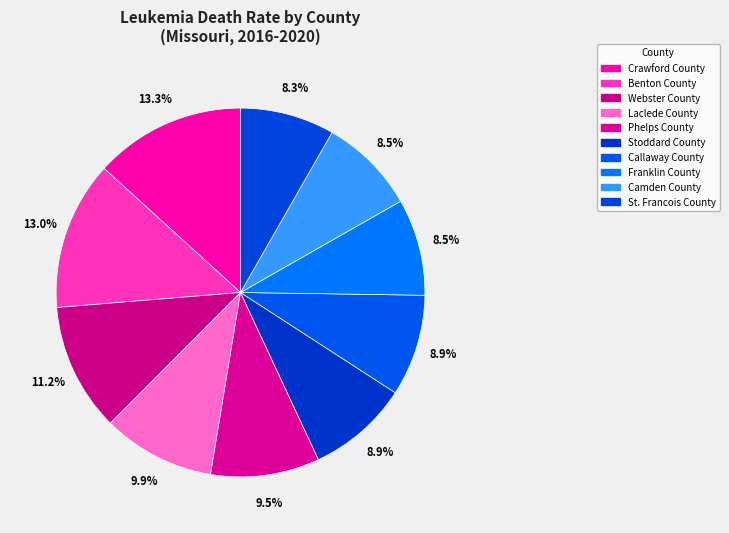

Count the number of slices in the pie.

10